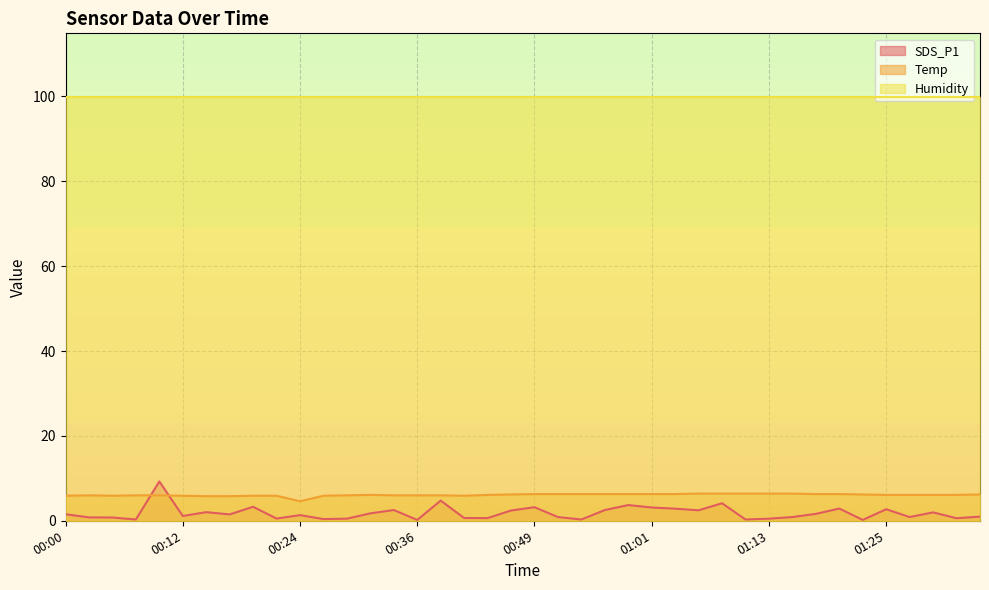

Read the SDS_P1 value at 00:56.

2.5